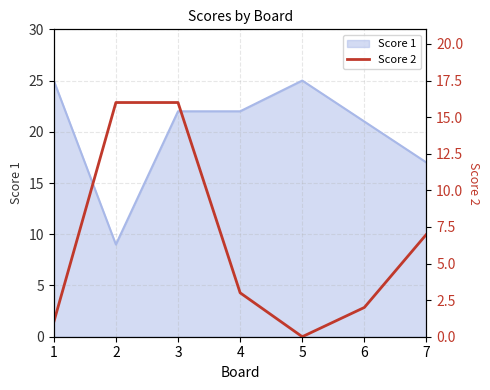

List the labels in order of value, largest first.

2, 3, 7, 4, 6, 1, 5